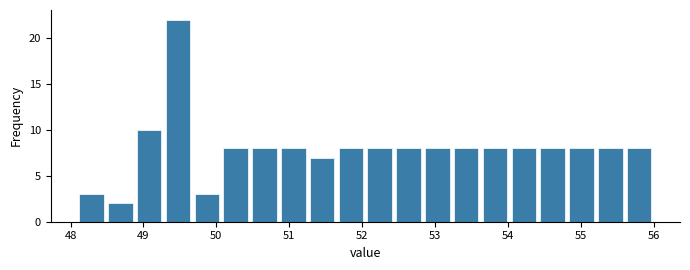

Around what value on the x-axis is the tallest bar? Give the approximate position of its centre, as read against the axis.

49.5